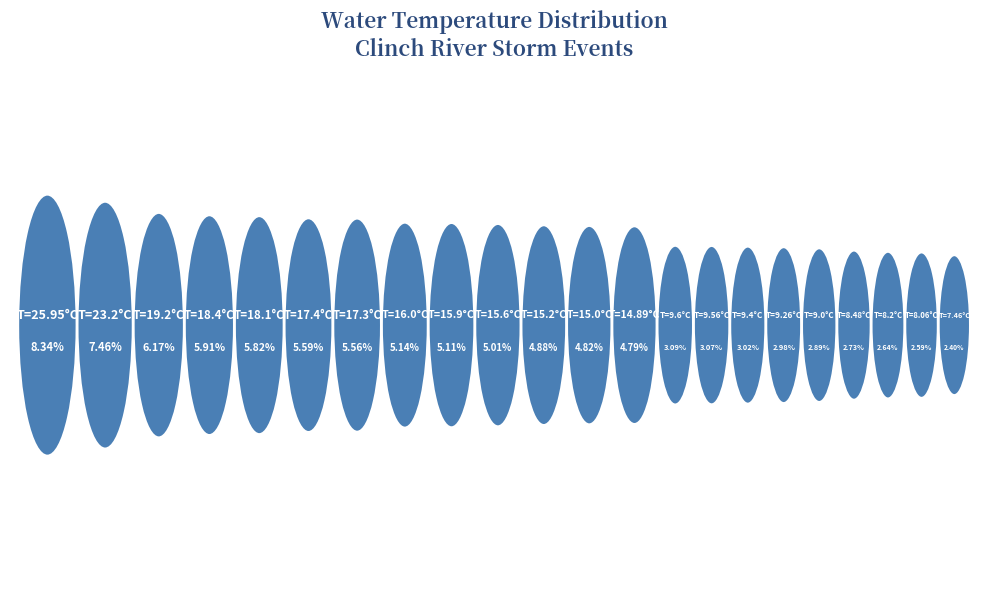

To the nearest percent, what is the average slice percentage?

5%